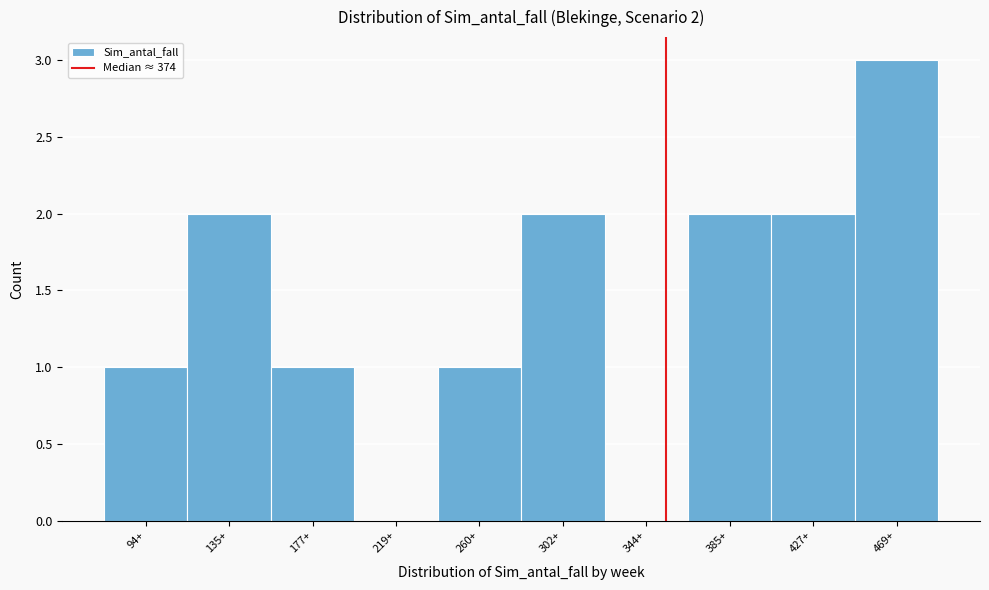

Reading left to right, transcribe all the data shown in this chart.

94+=1	135+=2	177+=1	219+=0	260+=1	302+=2	344+=0	385+=2	427+=2	469+=3